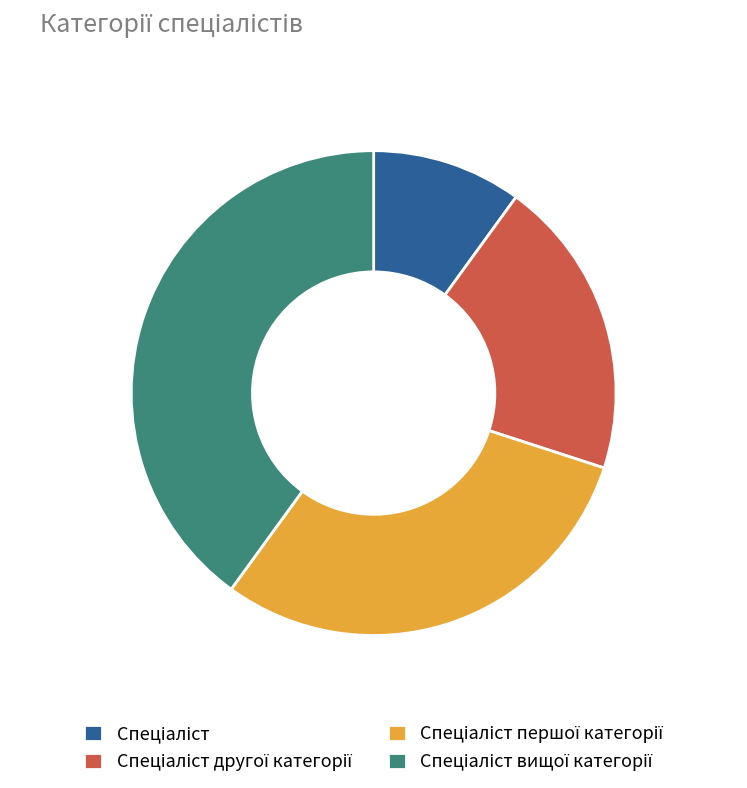

Is there a majority slice in this chart?

No